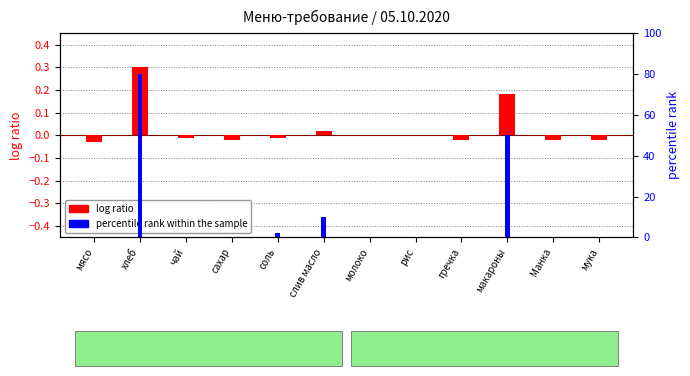

Rank the series at гречка from highest to lowest value.

percentile rank within the sample, log ratio